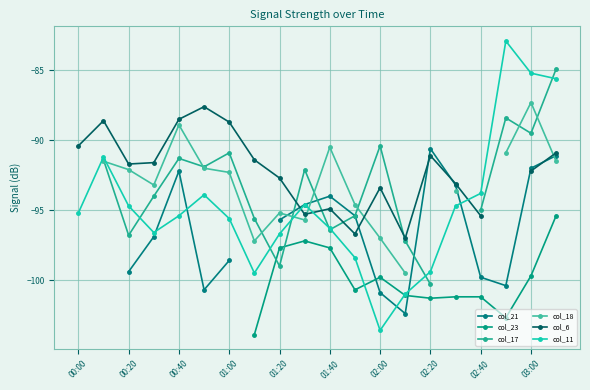

Is this an area chart (filled region under the line)?

No